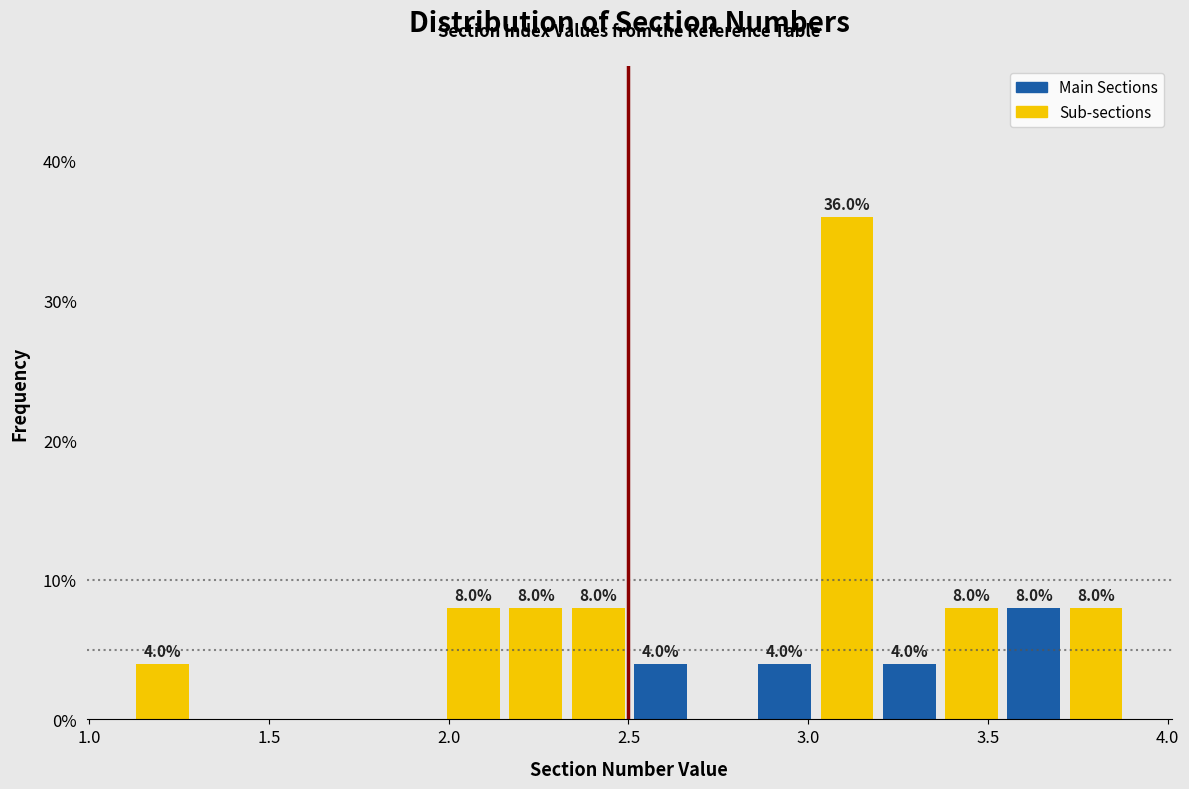

Read against the x-axis, roughly where is the centre of the tallest bar?

3.10